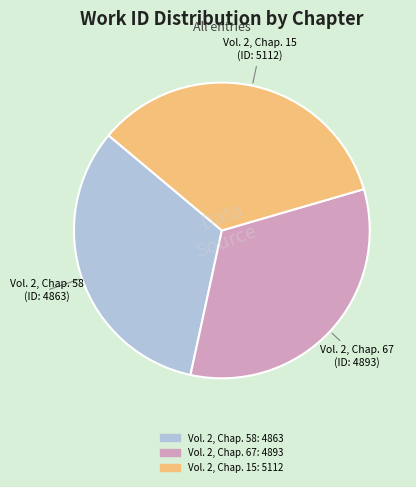

Does Vol. 2, Chap. 58 represent more than half of the total?

No